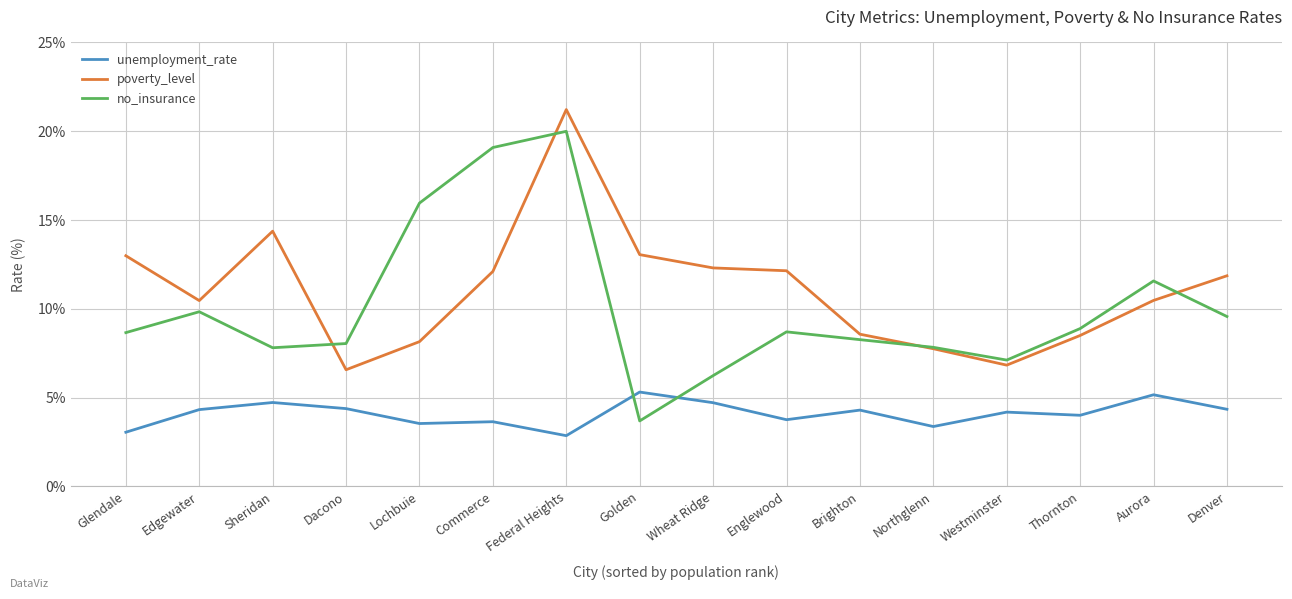

What is the spread (max minus min) of values at Aurora?

6.4